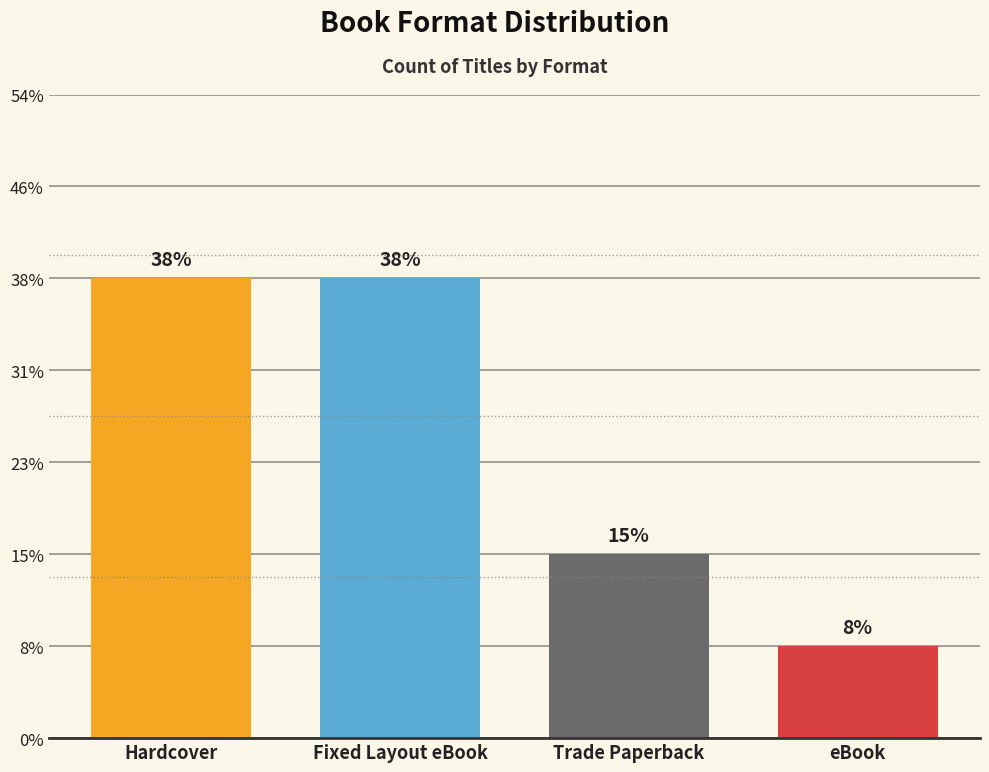

Are the bars horizontal?

No